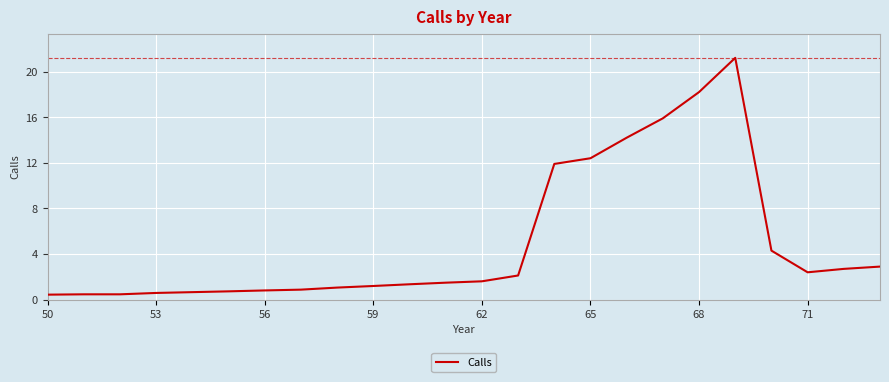

What is the difference between the maximum and minimum values?

20.8